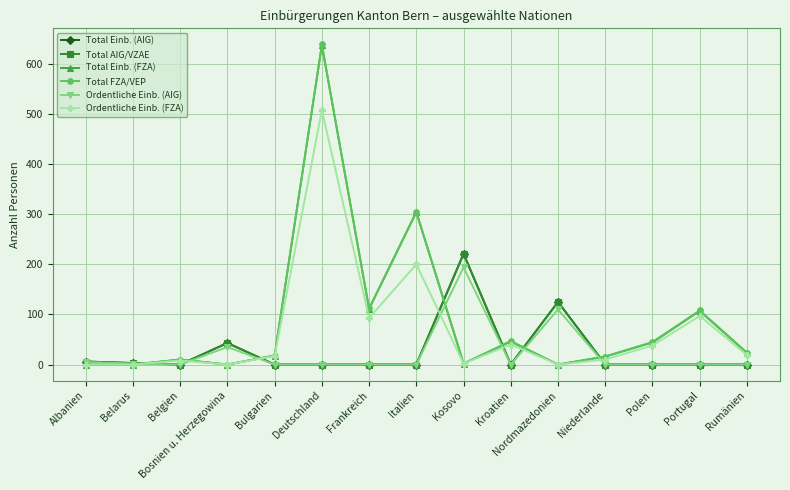

Is this an area chart (filled region under the line)?

No